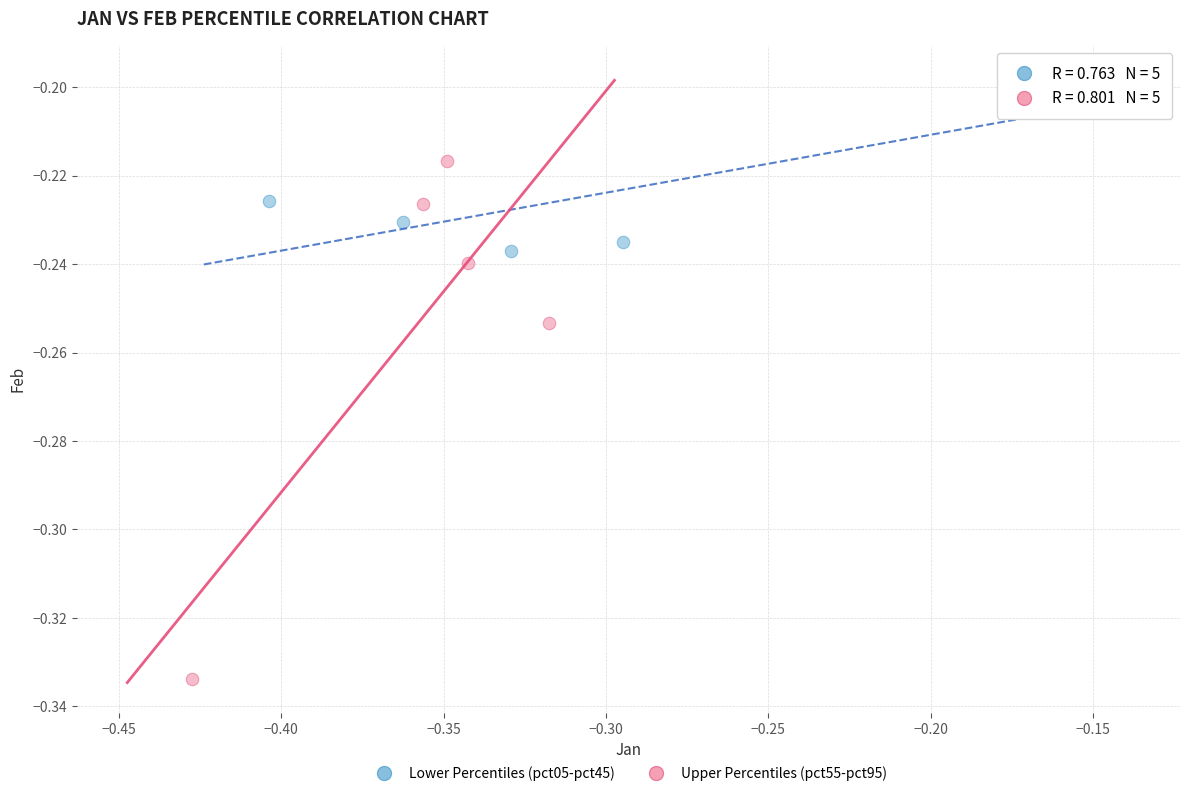

Which series contains the highest Y value?

Lower Percentiles (pct05-pct45)